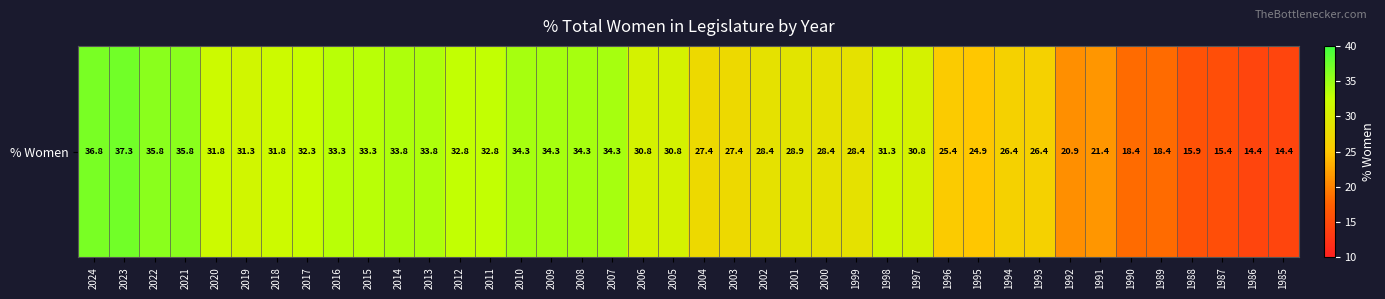

Between 2007 and 1996, which is larger?

2007